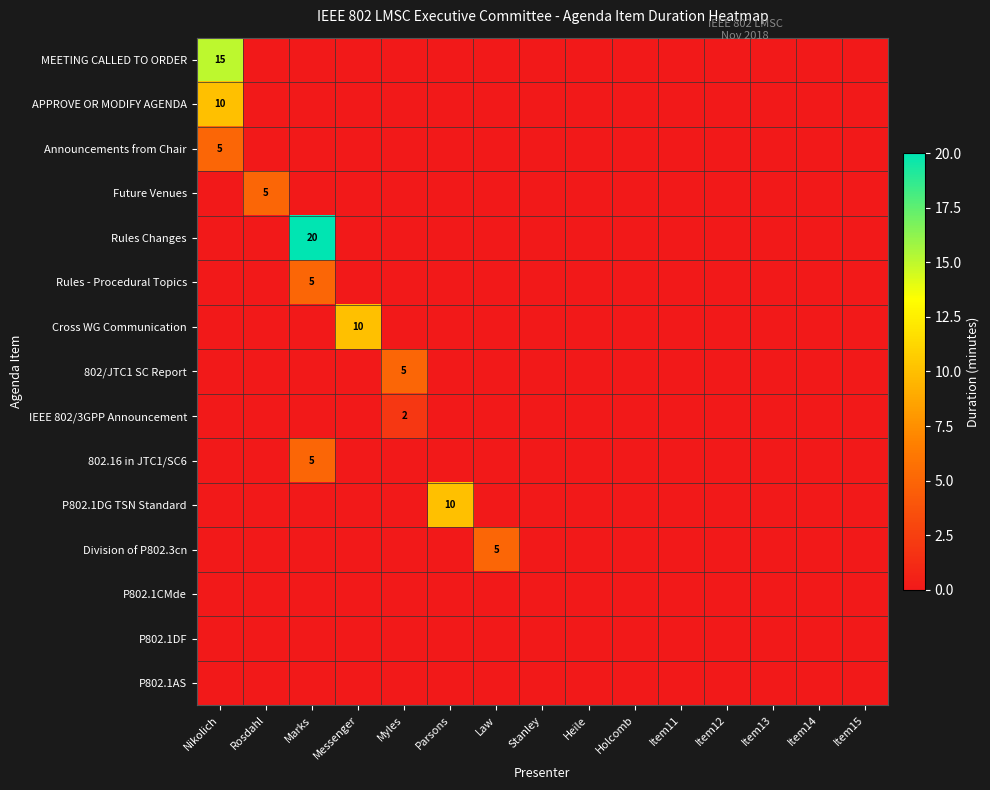

Is the value of P802.1DF at Nikolich greater than the value of MEETING CALLED TO ORDER at Marks?

No